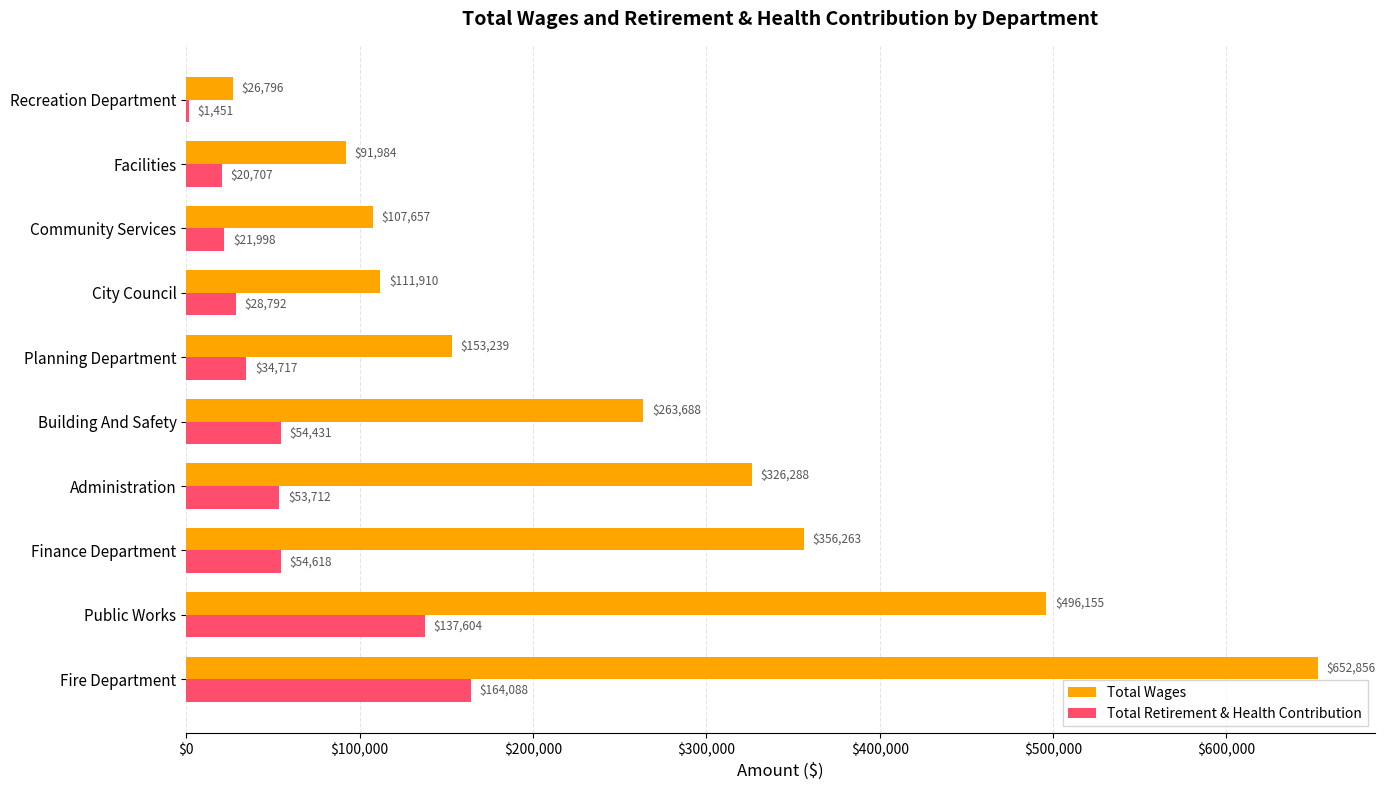

Which label corresponds to the largest value in the chart?

Fire Department